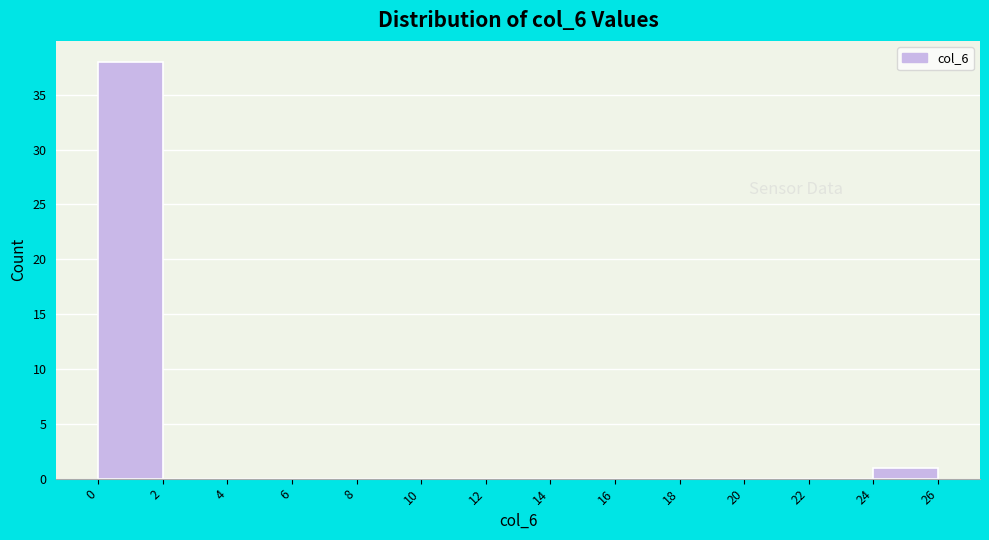

Which range on the x-axis has the tallest bar?

0 to 2